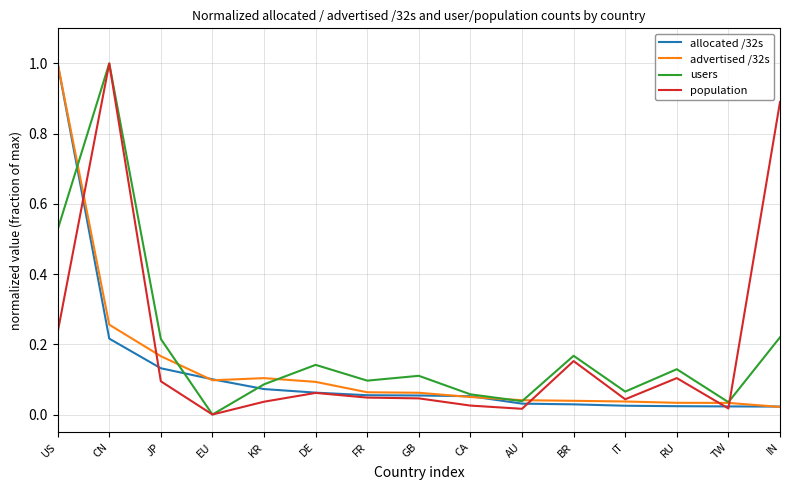

Which series changed the most between AU and BR?

population